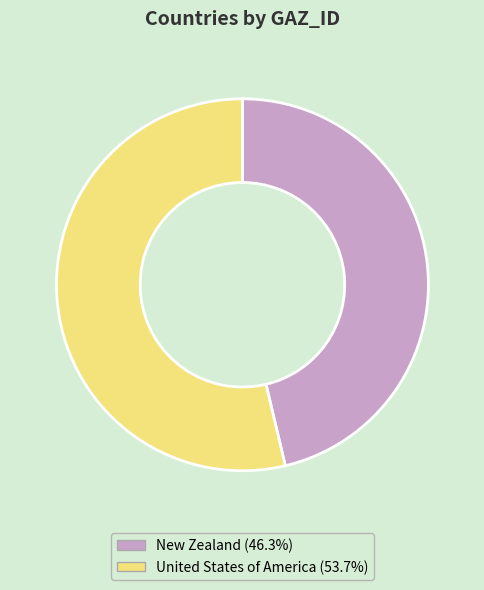

True or false: United States of America accounts for 67% of the total.

False